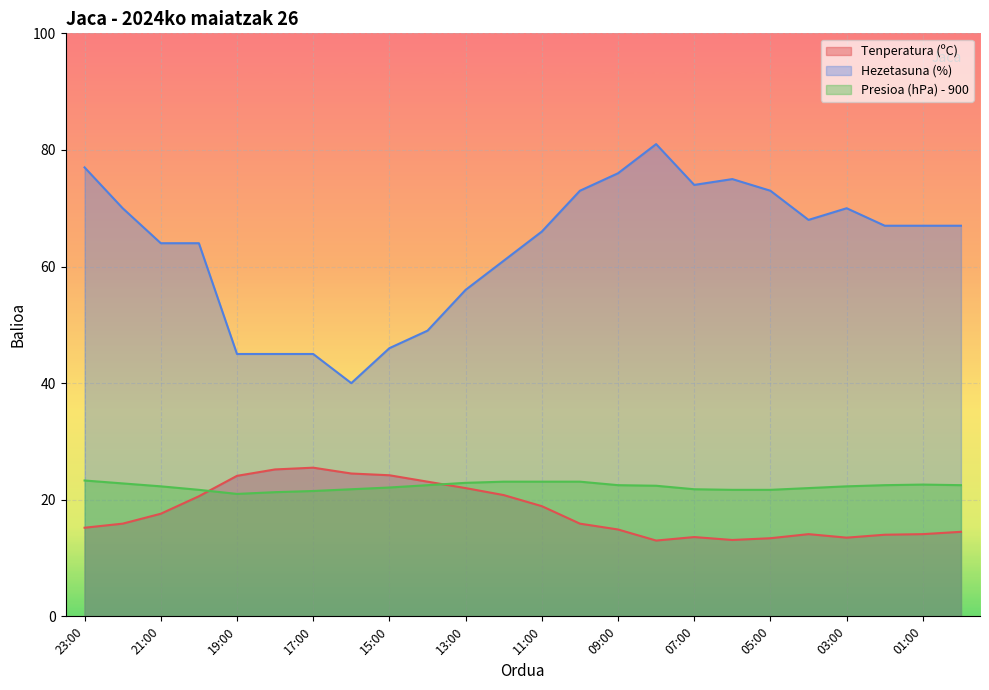

What is the value of the Tenperatura (ºC) point at the 23rd from the left?

14.1